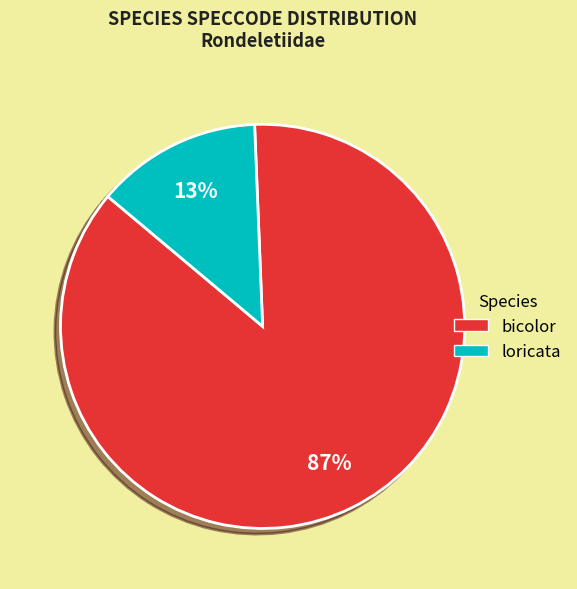

To the nearest percent, what is the average slice percentage?

50%